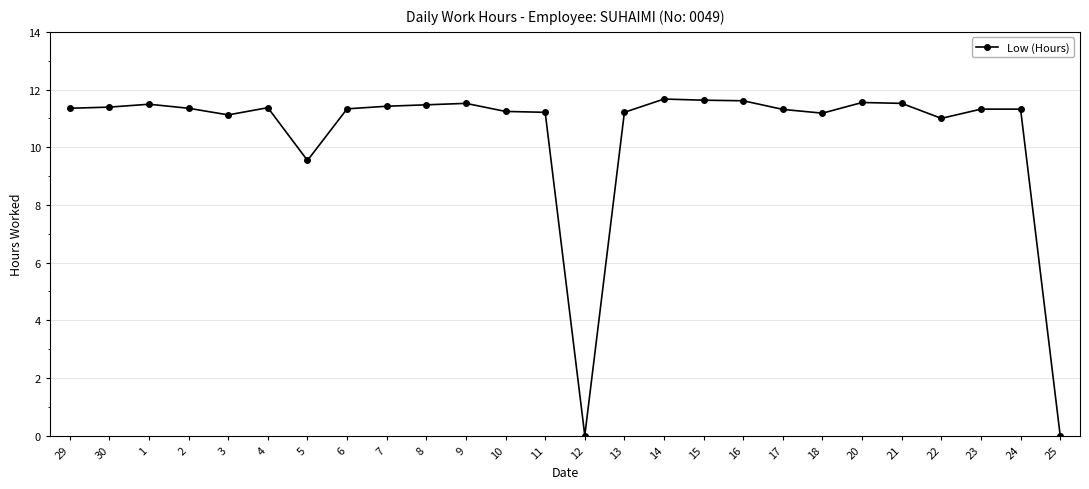

What value does the data have at 18?

11.2